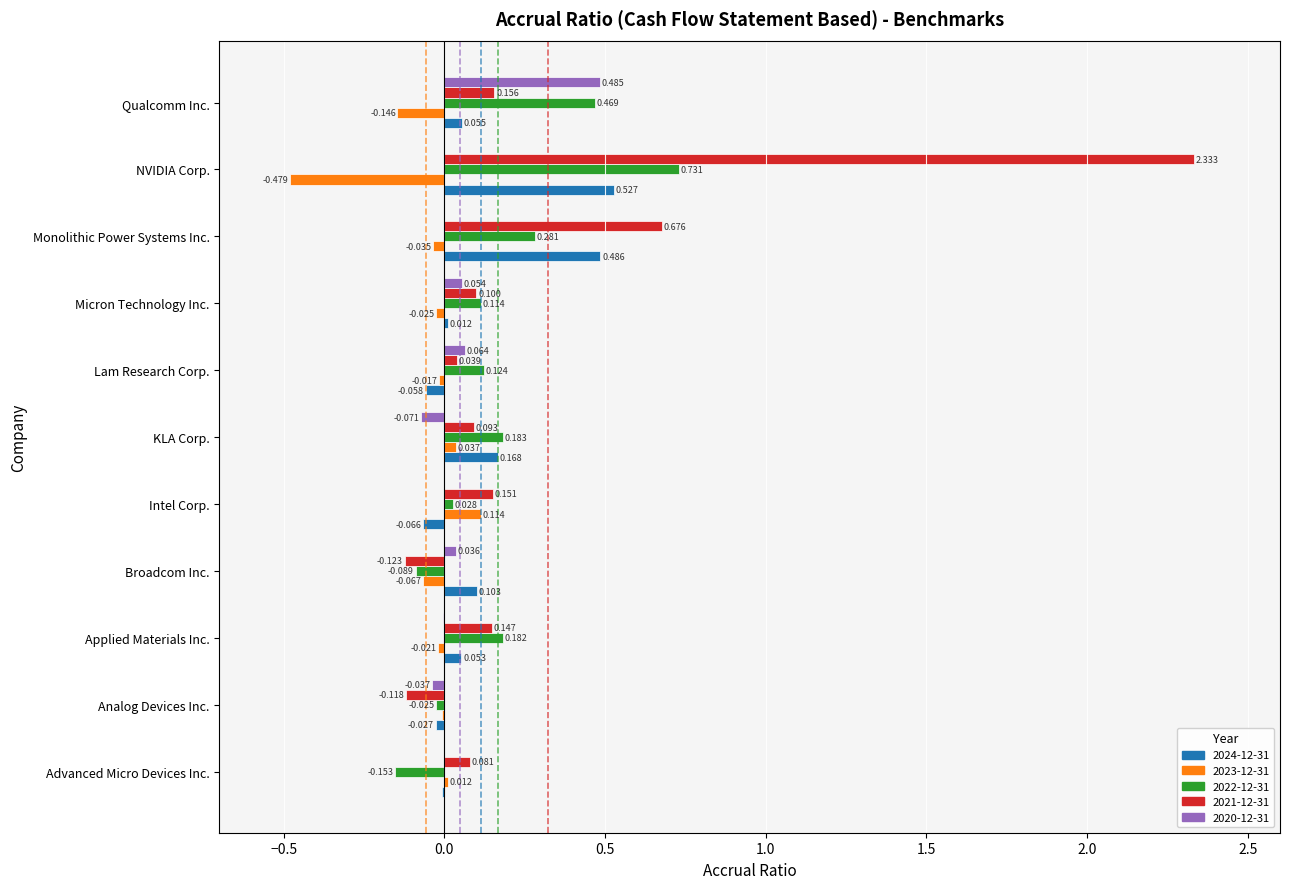

Where is 2023-12-31 nearest to the value 0?

Analog Devices Inc.